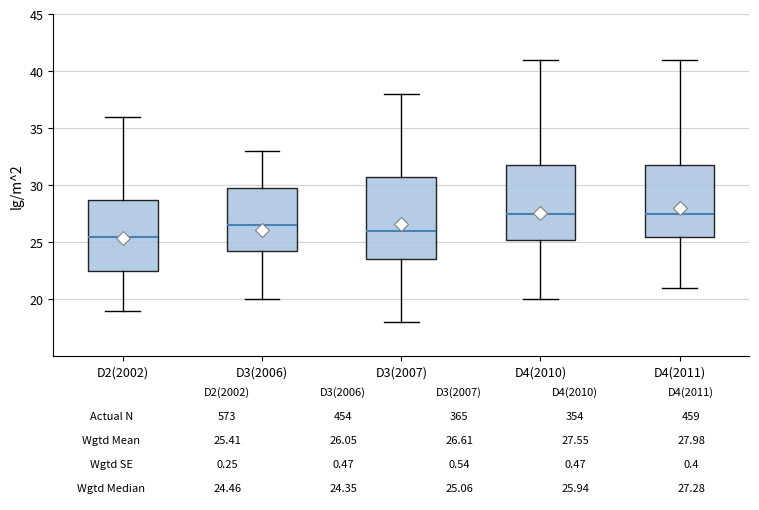

Which box is the tallest, from its lower edge to its upper edge?

D3(2007)